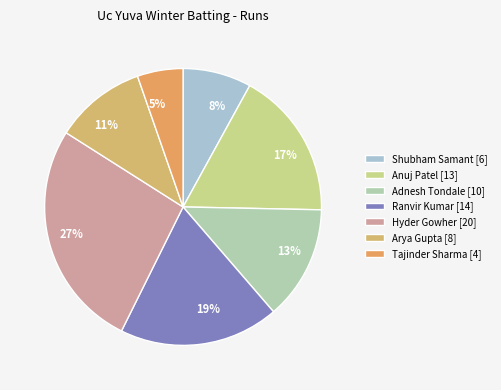

Does 5% represent more than half of the total?

No